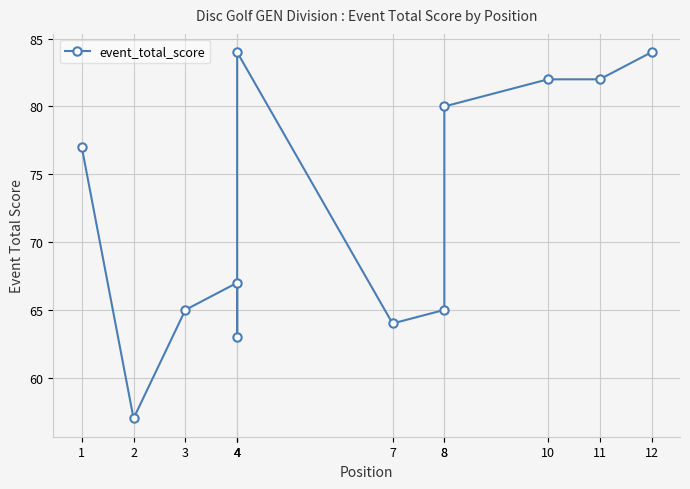

True or false: the data shows 94 at 8.

False